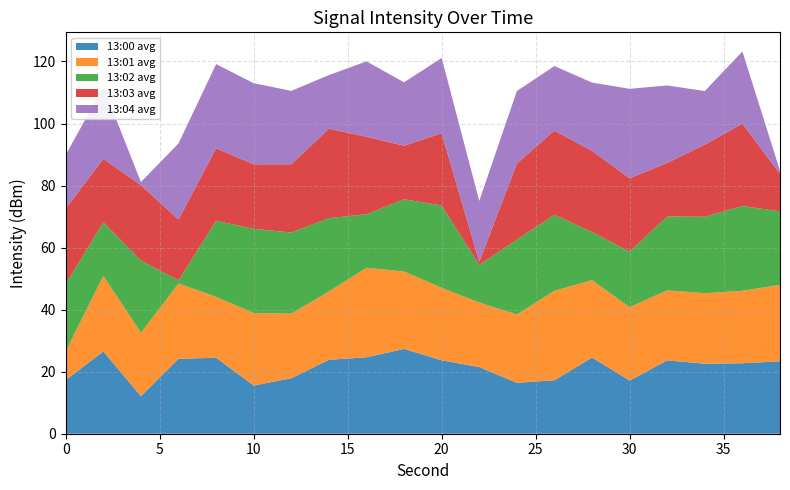

What is the maximum value for 13:00 avg?

27.3